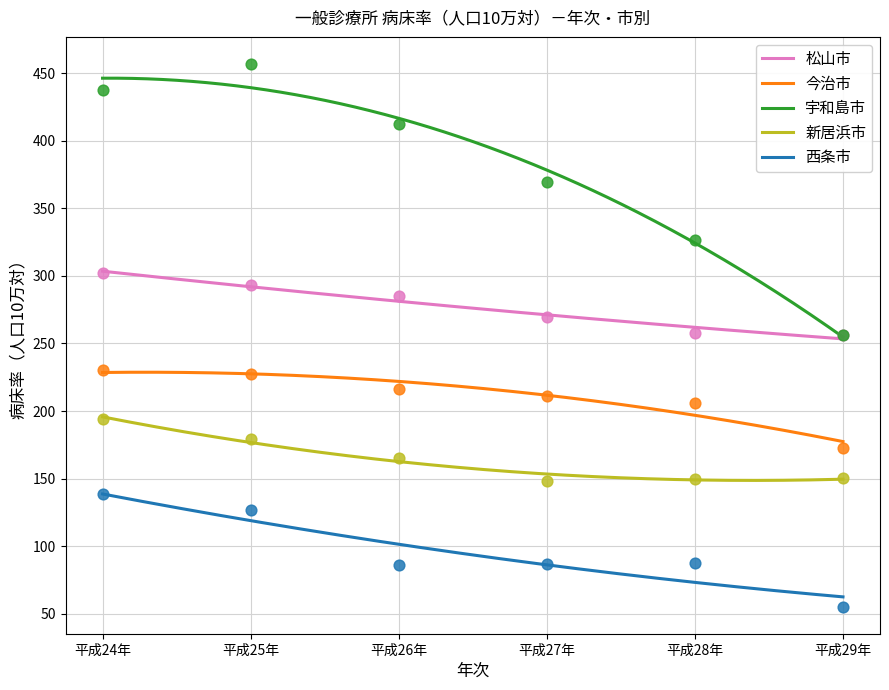

What are all the series names shown in the legend?

松山市, 今治市, 宇和島市, 新居浜市, 西条市